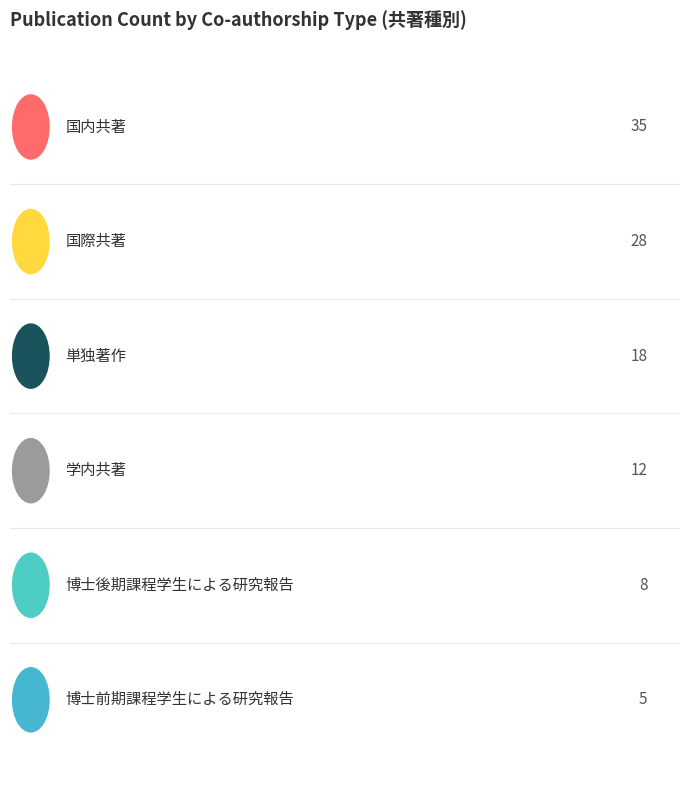

What is the maximum value shown in the chart?

35